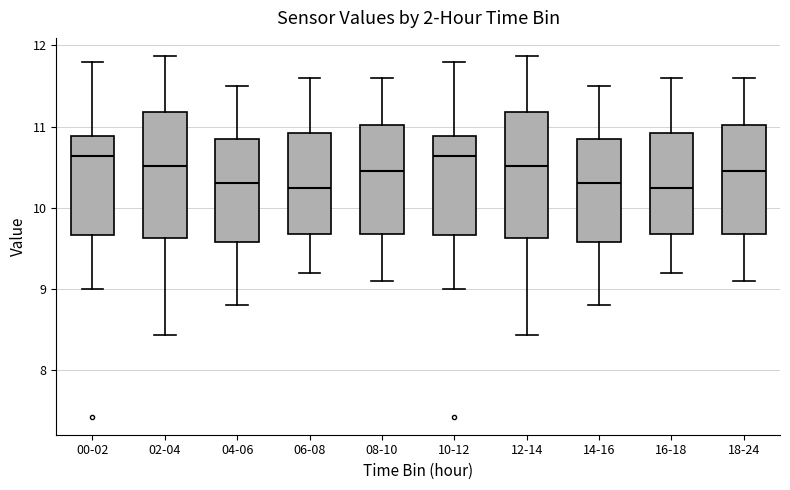

Where is the lower edge of the box for 06-08 on the y-axis? The values are not printed on the chart, so give them approximately, as read against the axis.

9.7